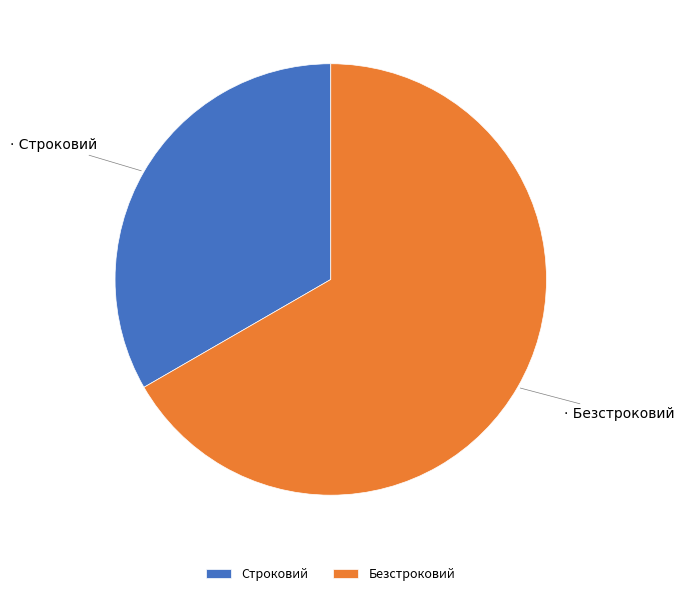

What is the majority slice?

Безстроковий